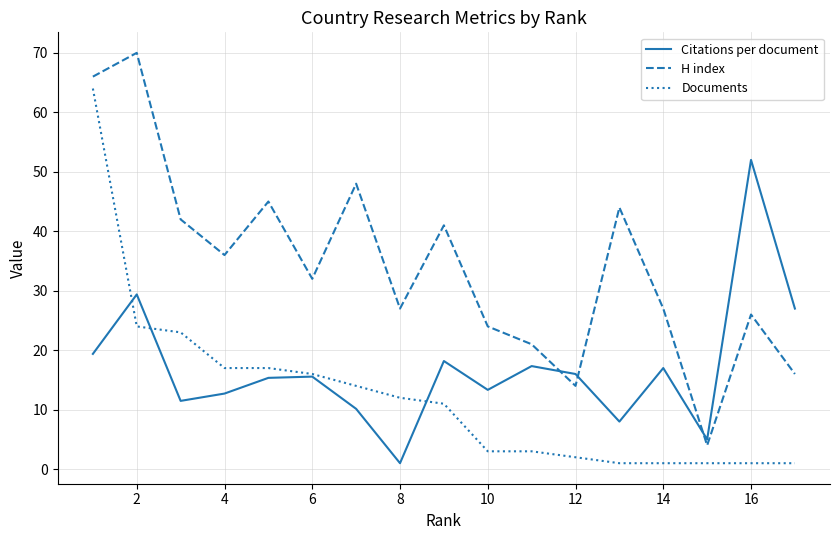

What is the greatest value displayed?

70.0